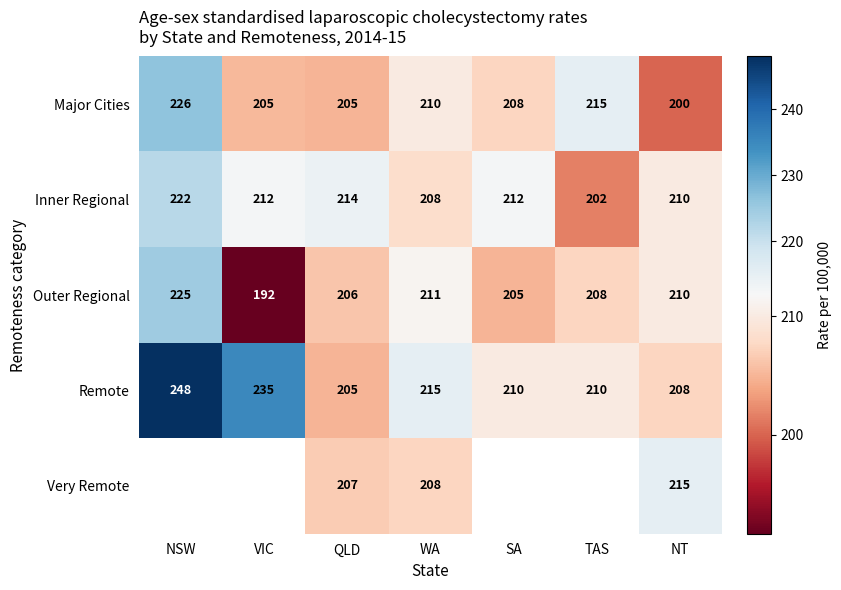

Where is Remote nearest to the value 226?

VIC